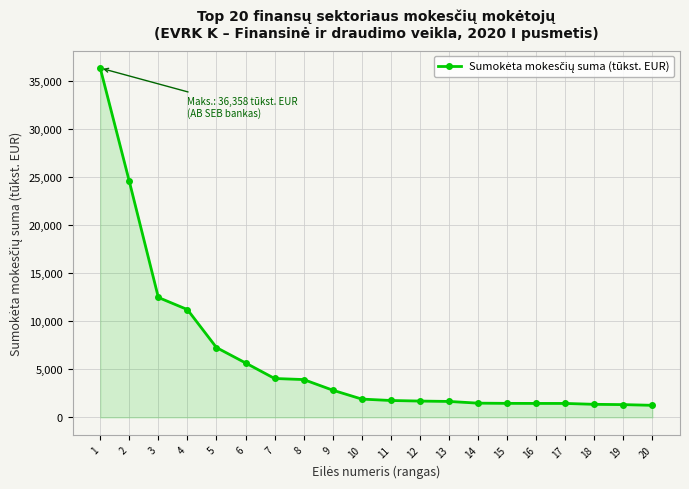

What is the average value?

6262